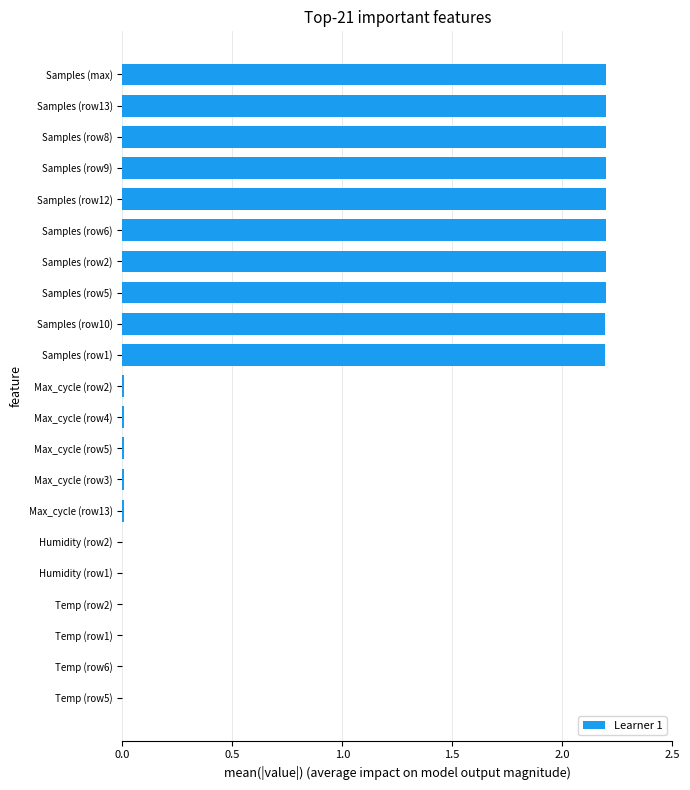

What is the maximum value shown in the chart?

2.2